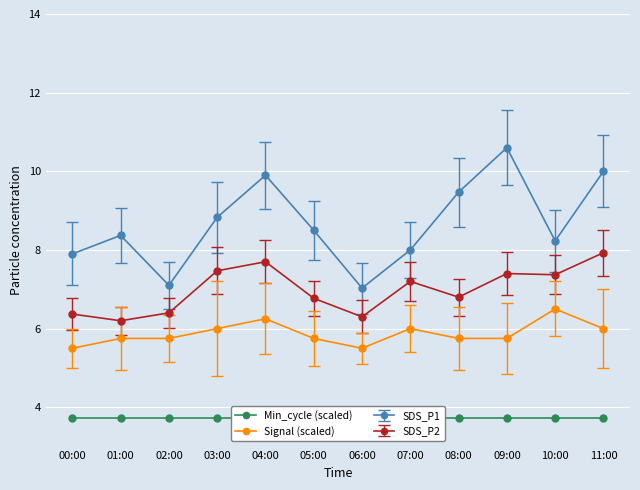

Is this an area chart (filled region under the line)?

No